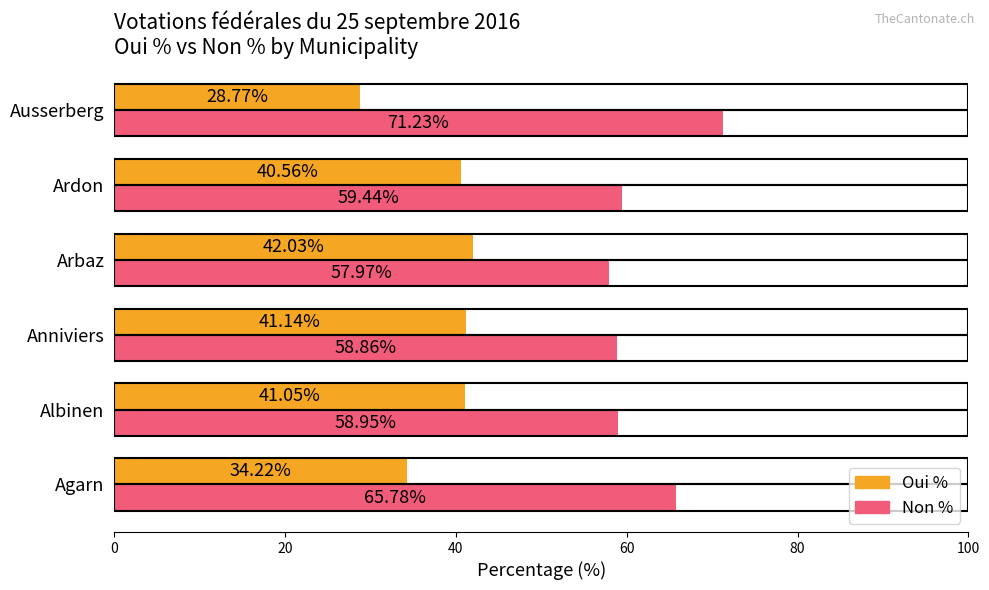

What are all the series names shown in the legend?

Oui %, Non %